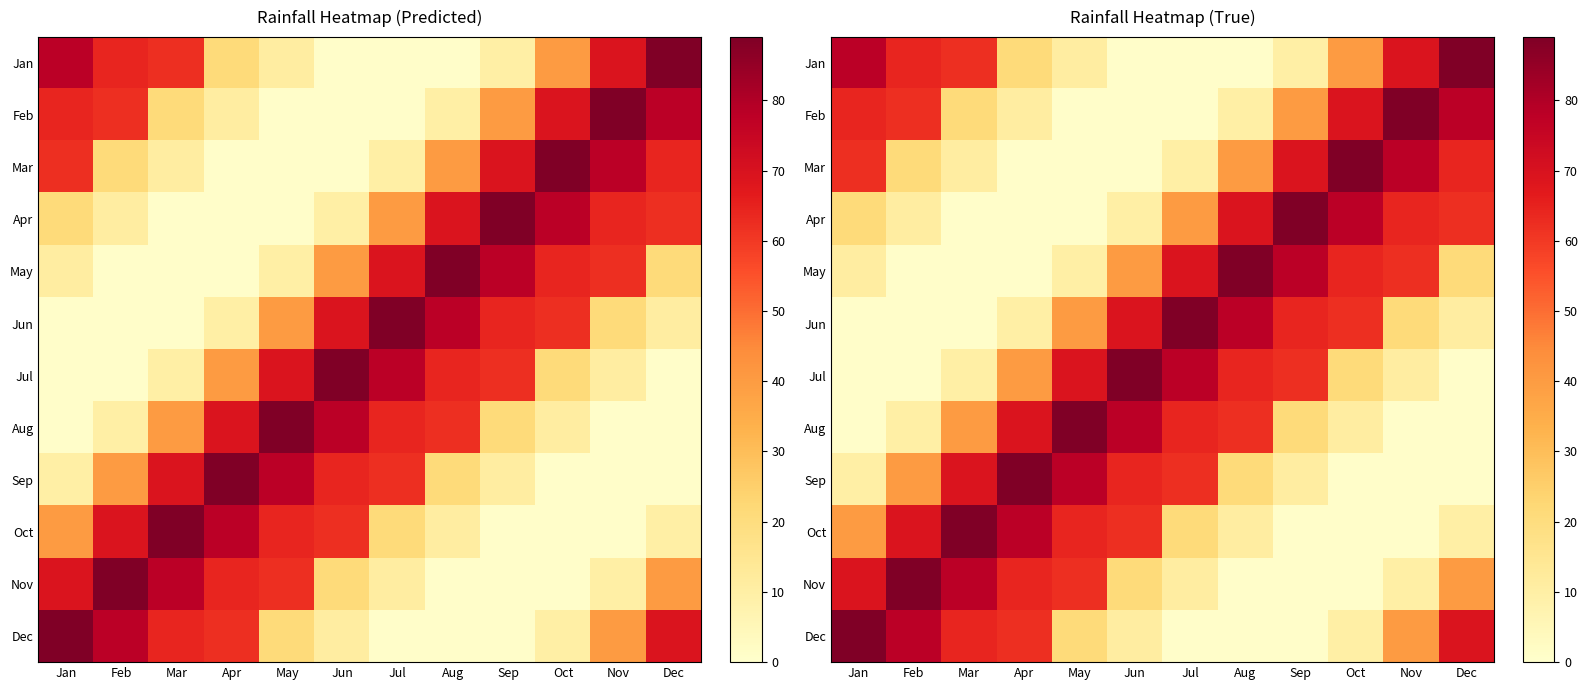

List the series in order of their peak value, highest first.

Jan, Feb, Mar, Apr, May, Jun, Jul, Aug, Sep, Oct, Nov, Dec